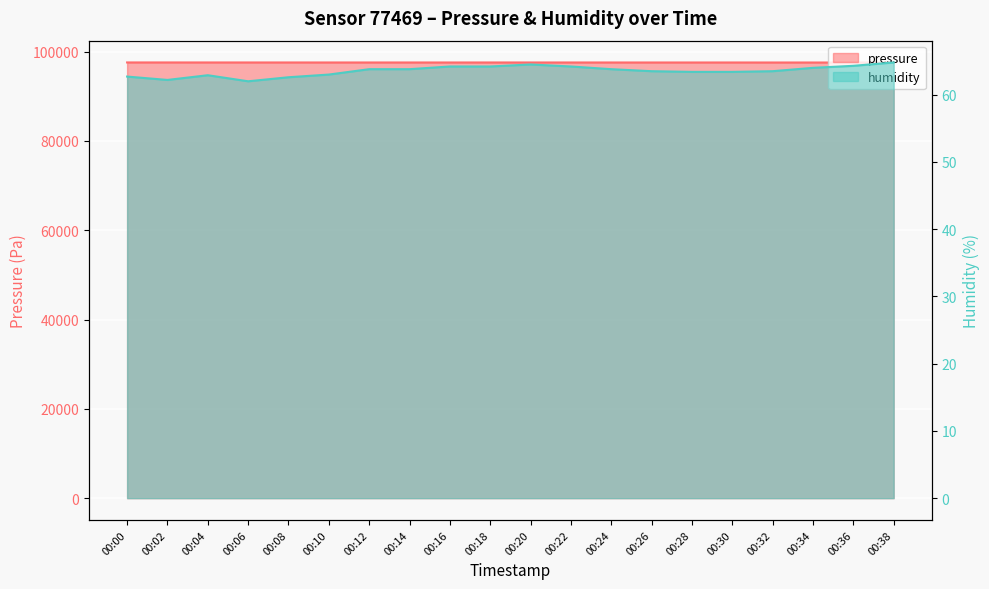

The humidity series shows 100.0 at 00:12. True or false?

False